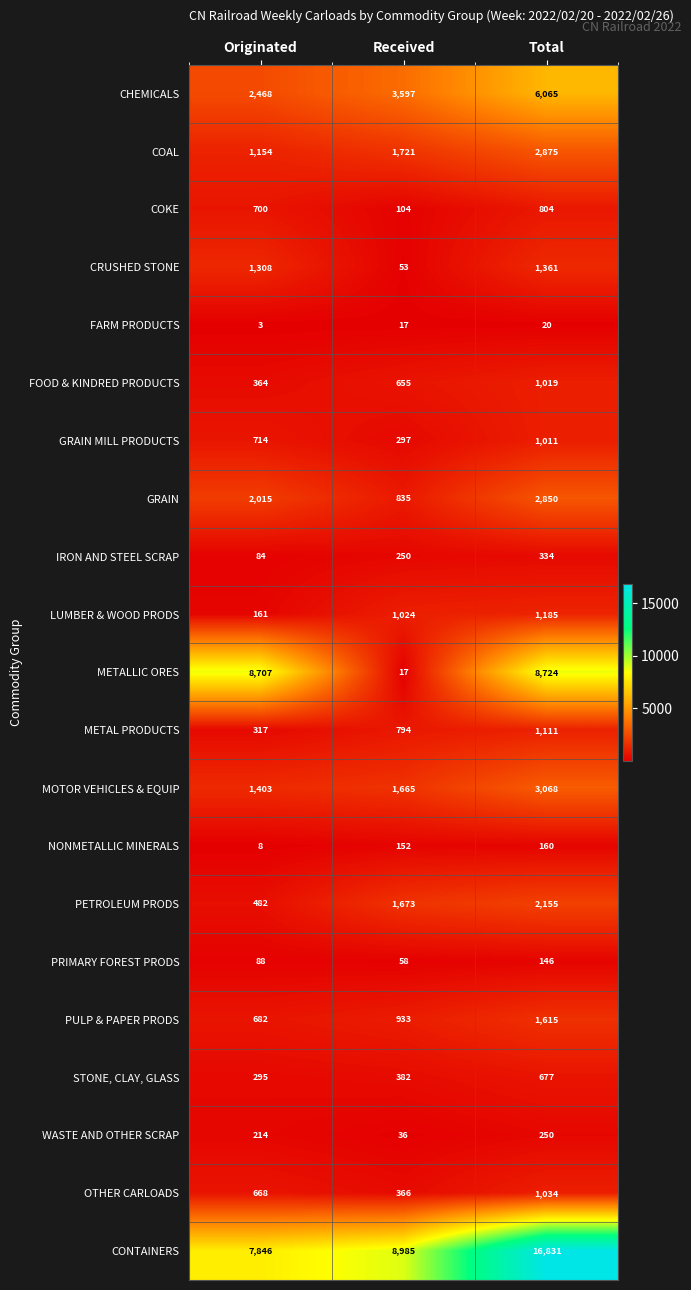

What is the spread (max minus min) of values at Total?

16811